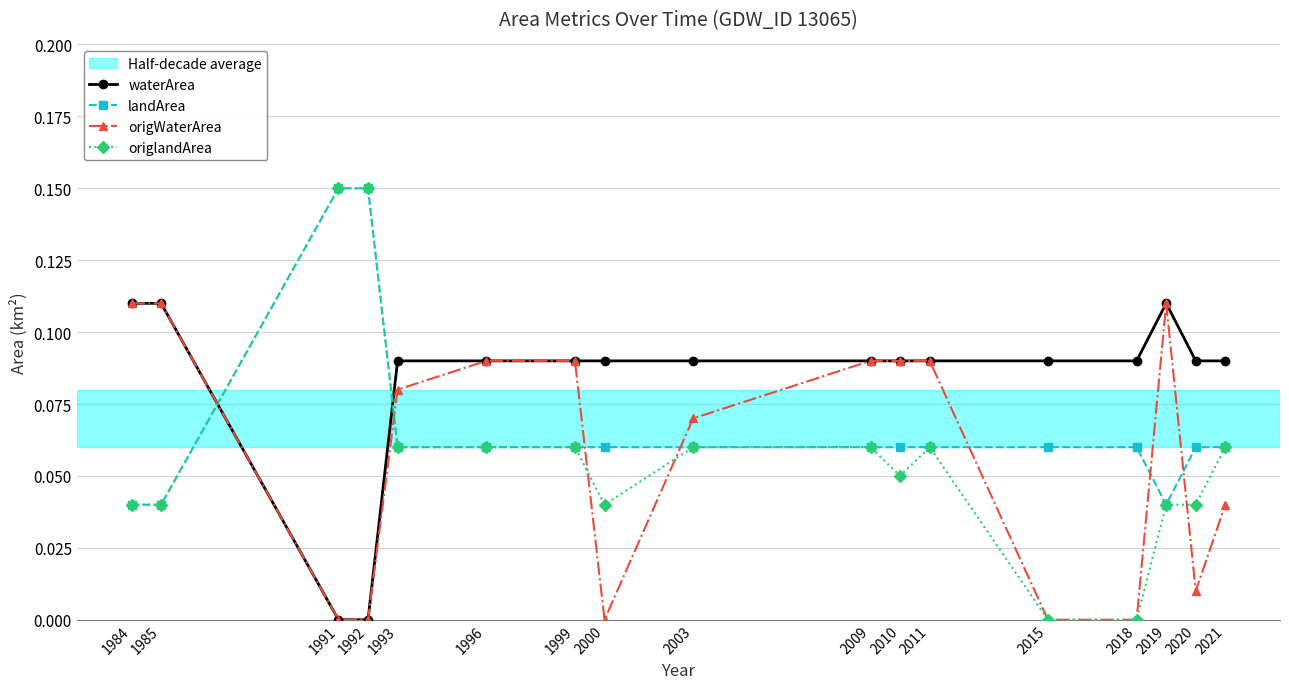

How many times do landArea and waterArea cross each other?

2